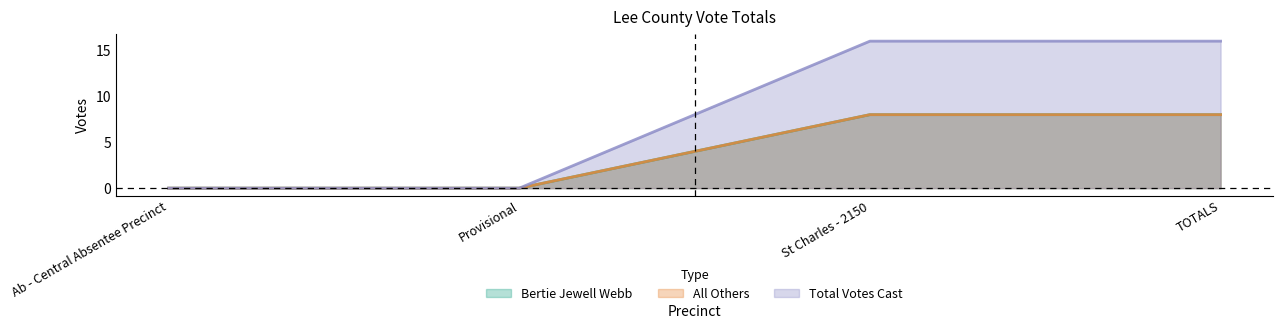

Rank the series by their maximum value, from lowest to highest.

Bertie Jewell Webb, All Others, Total Votes Cast